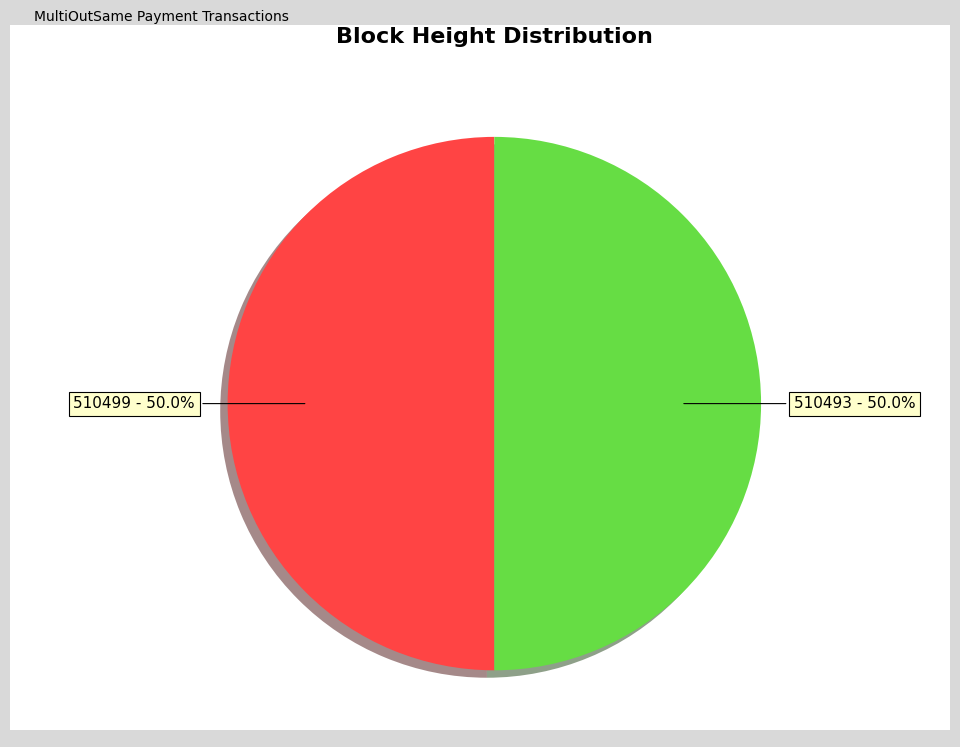

Is the sum of 510493 and 510499 greater than half?

Yes